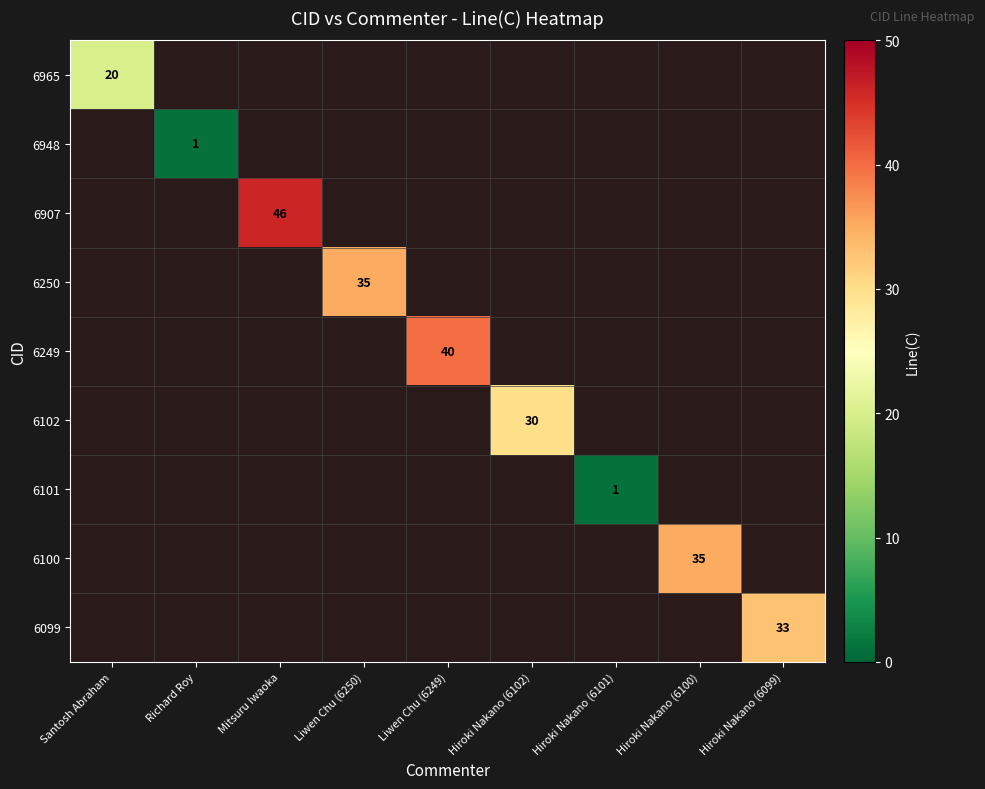

What is the greatest value displayed?

46.0